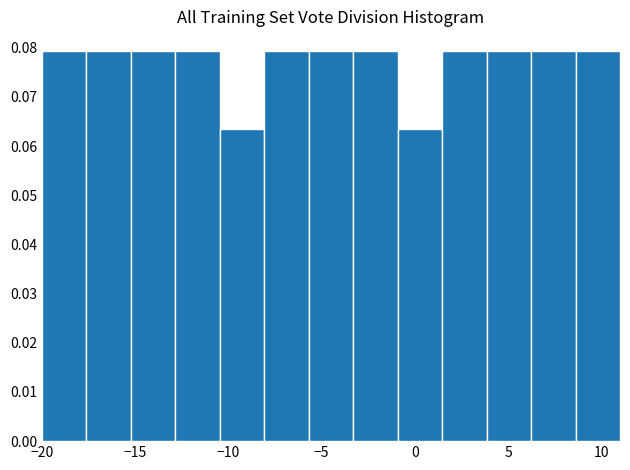

What is the height of the bar covering 8.5 to 11.0 on the x-axis? Neither the bar edges nor the heights are printed on the chart, so give them approximately, as read against the axes.

0.079